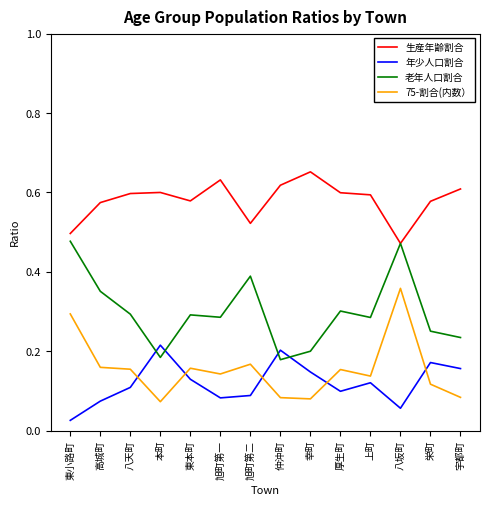

The value of 生産年齢割合 at 上町 is 0.2. True or false?

False